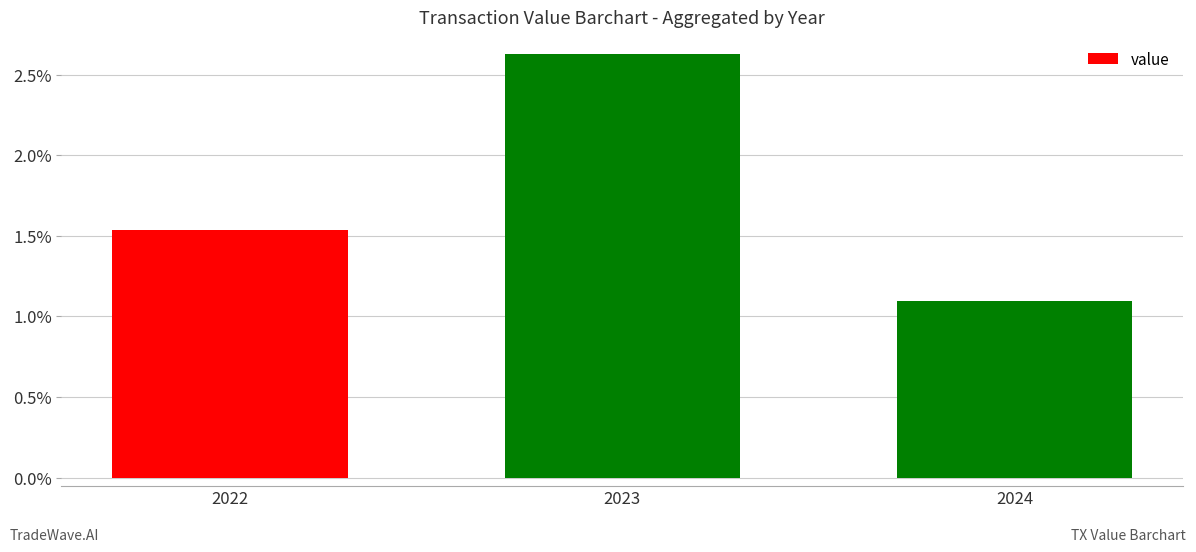

Rank the categories by value from lowest to highest.

2024, 2022, 2023